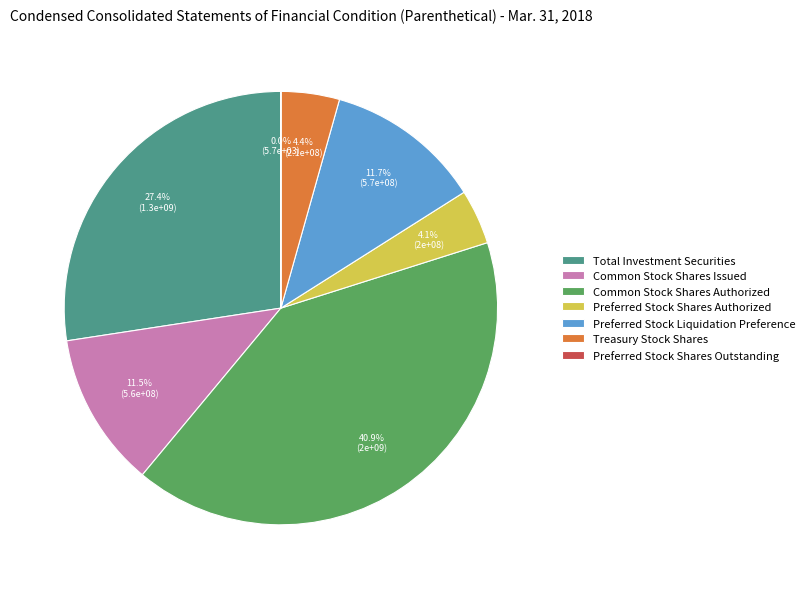

Is Common Stock Shares Authorized the majority of the pie?

No